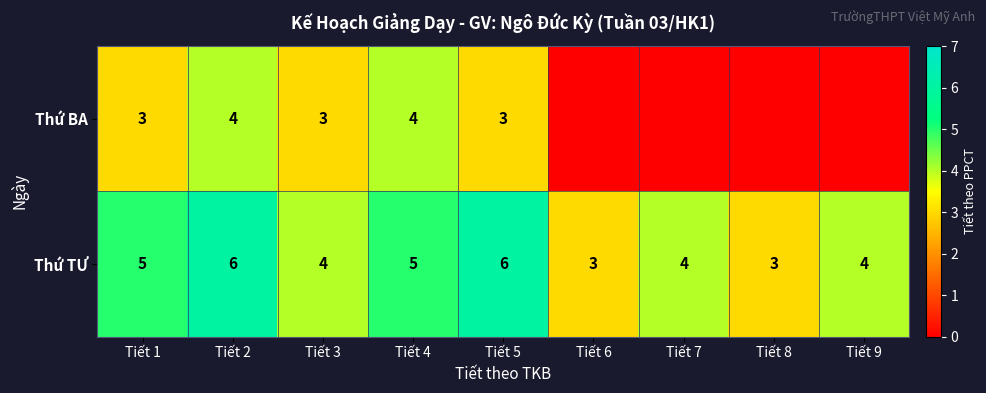

At how many categories does at least one series exceed 5?

2